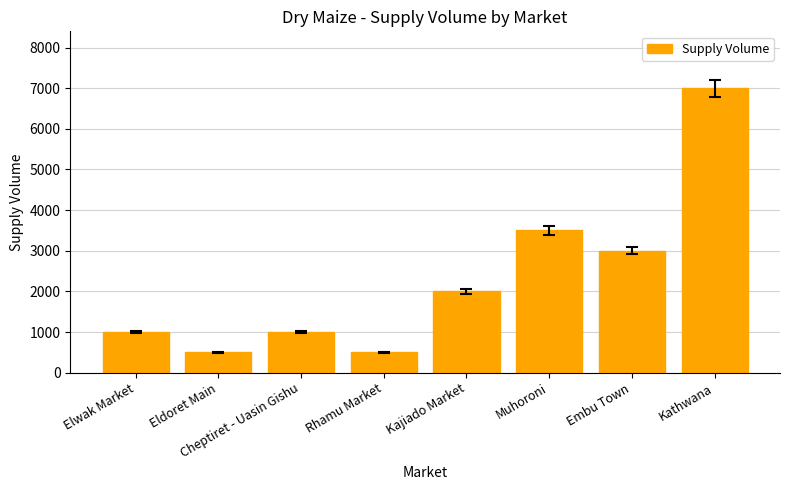

What is the label of the 2nd bar from the left?

Eldoret Main